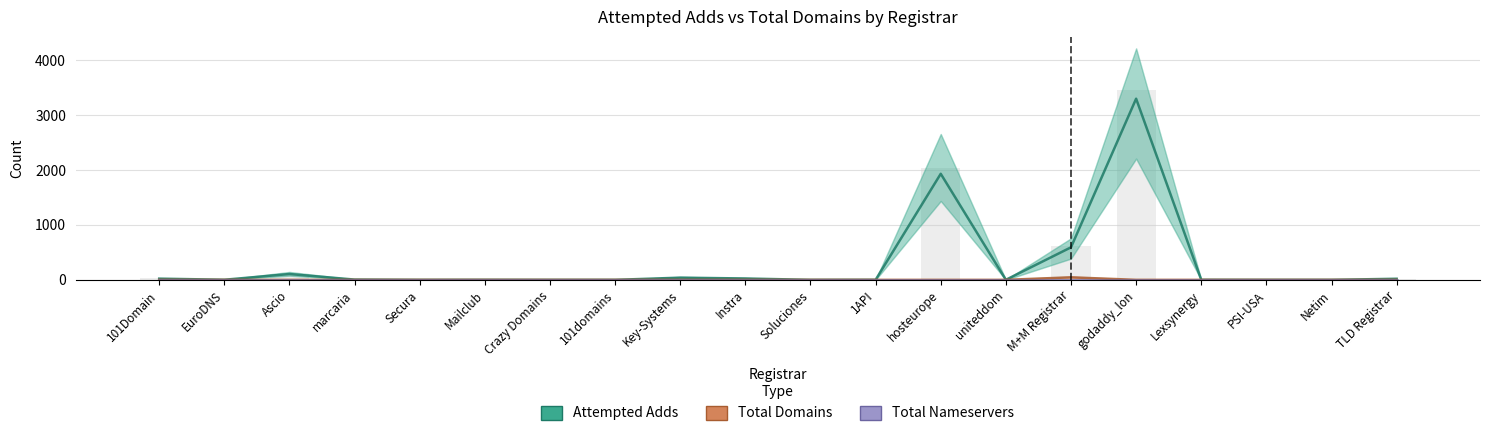

What is the sum of all Attempted Adds values?

6045